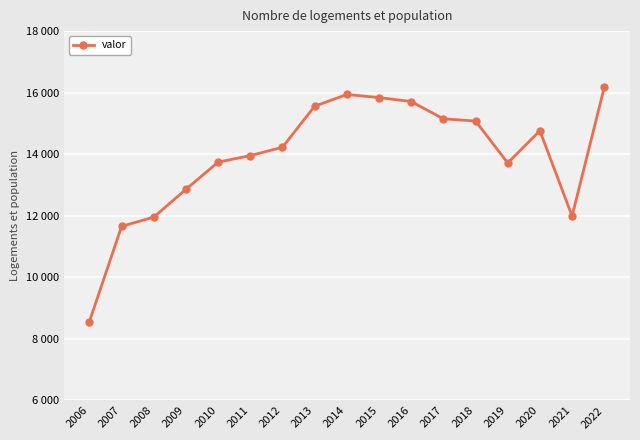

Is this an area chart (filled region under the line)?

No